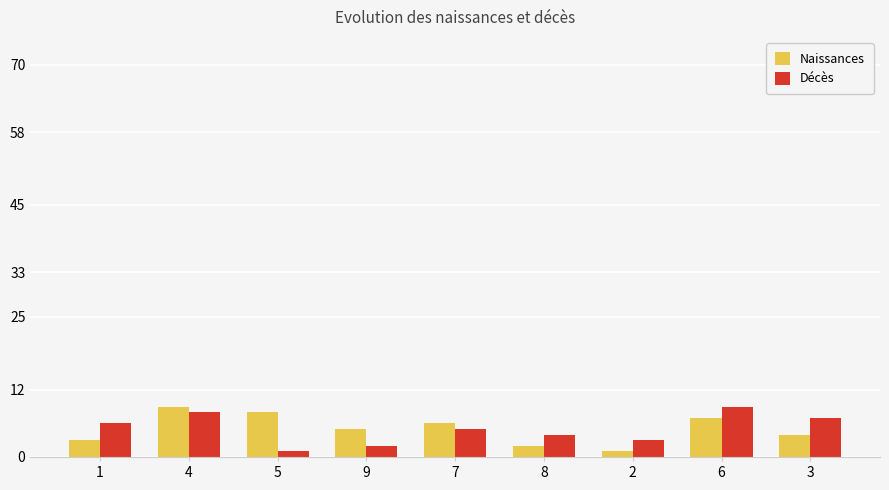

What is the sum of all Naissances values?

45